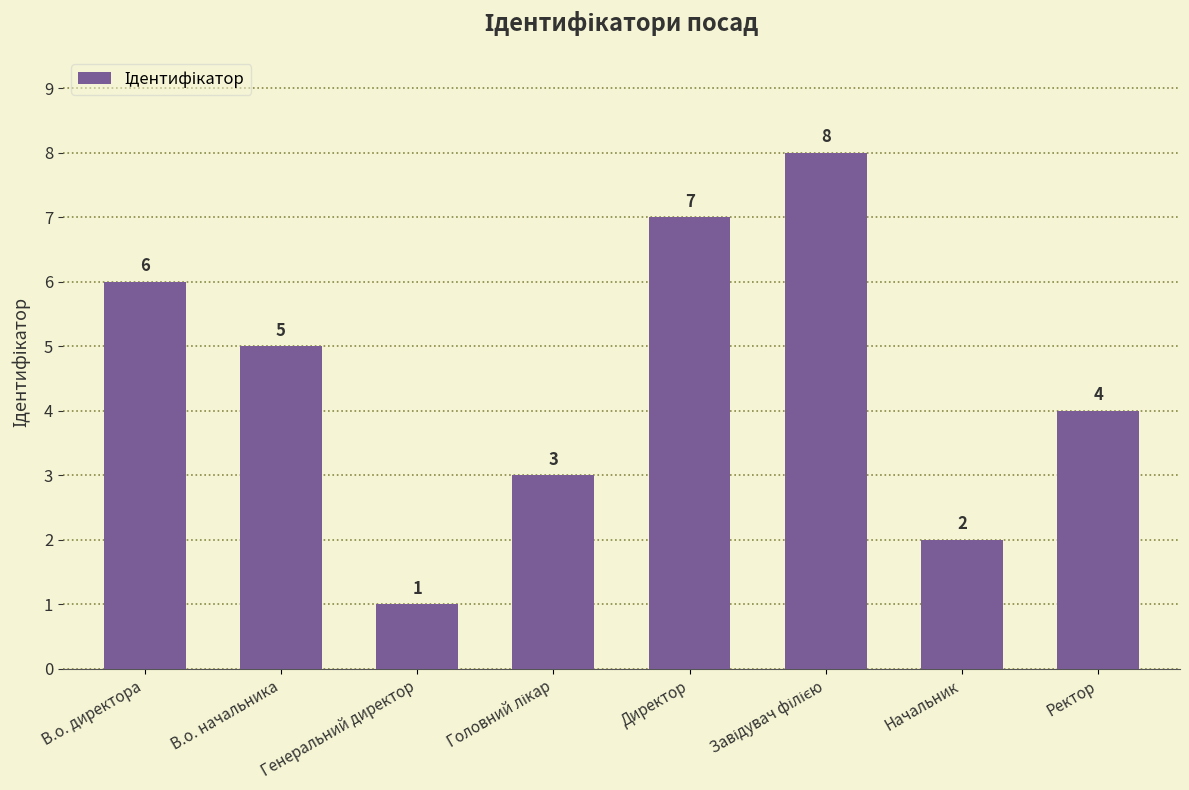

What is the difference between the maximum and minimum values?

7